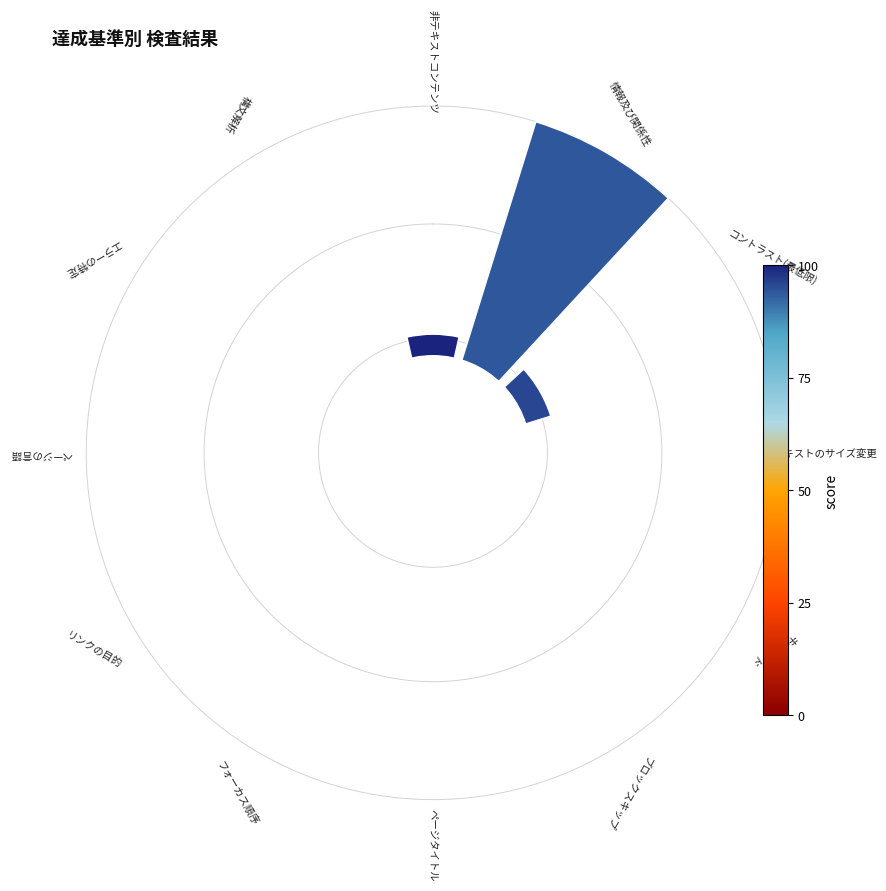

Are the bars horizontal?

No